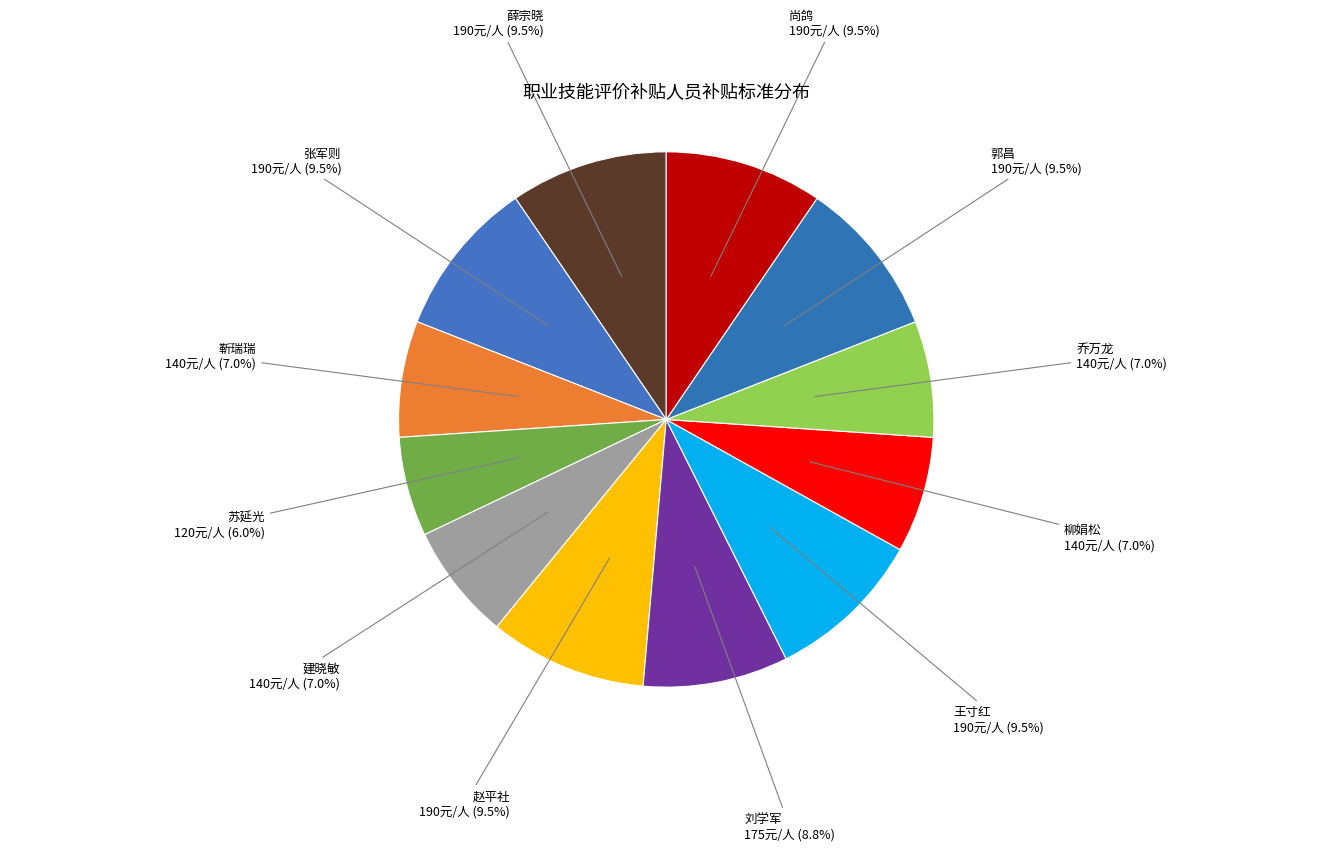

Which category has the smallest portion of the pie?

苏延光